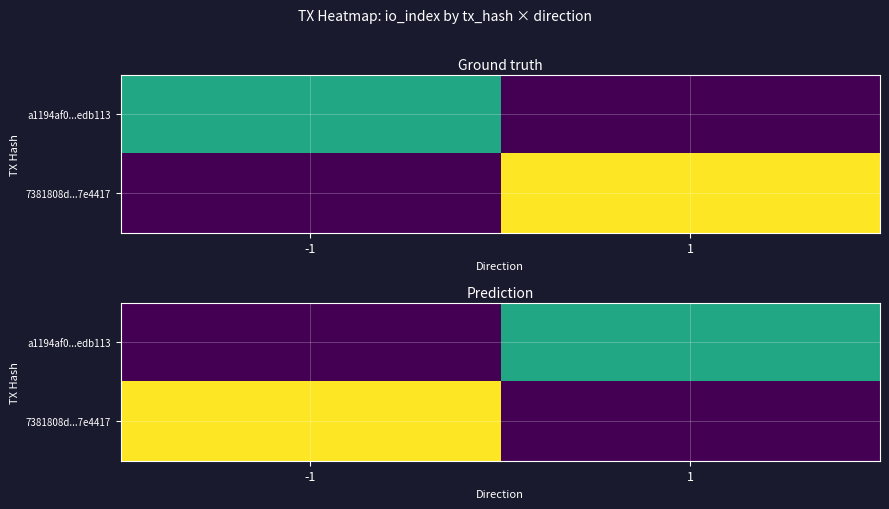

How many values in 7381808d...7e4417 are above zero?

1